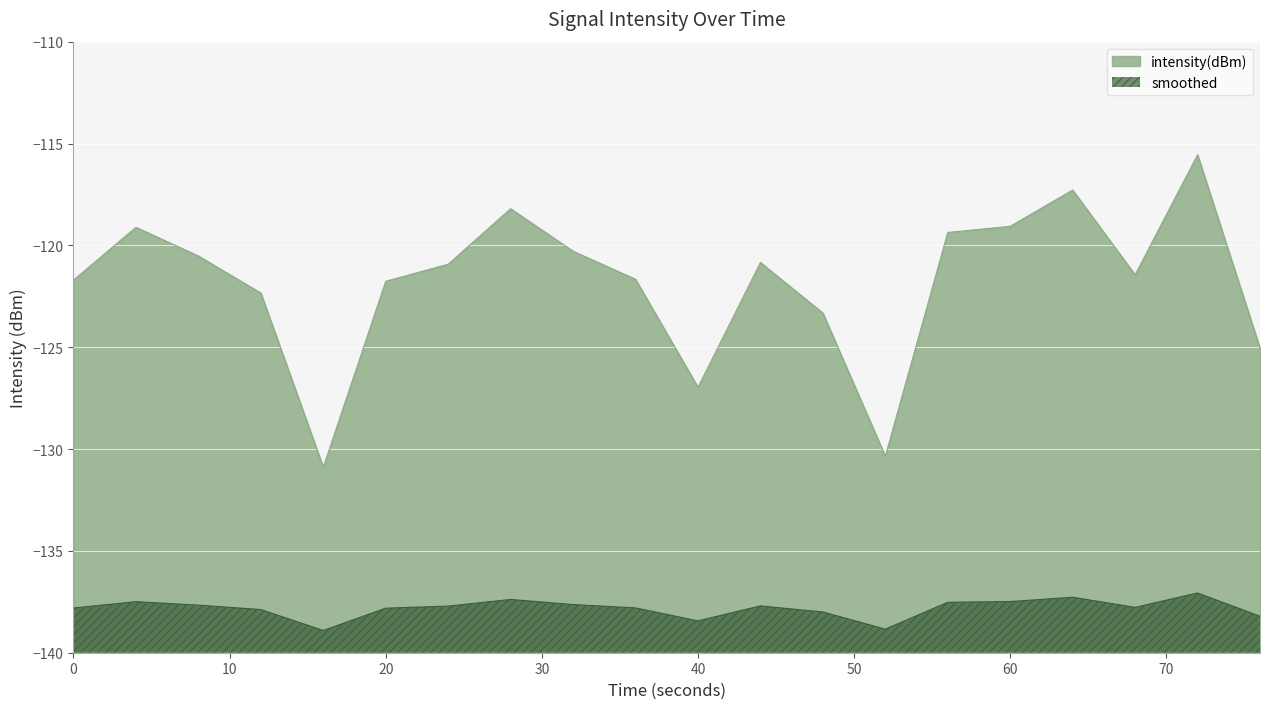

How many lines are shown in the chart?

2